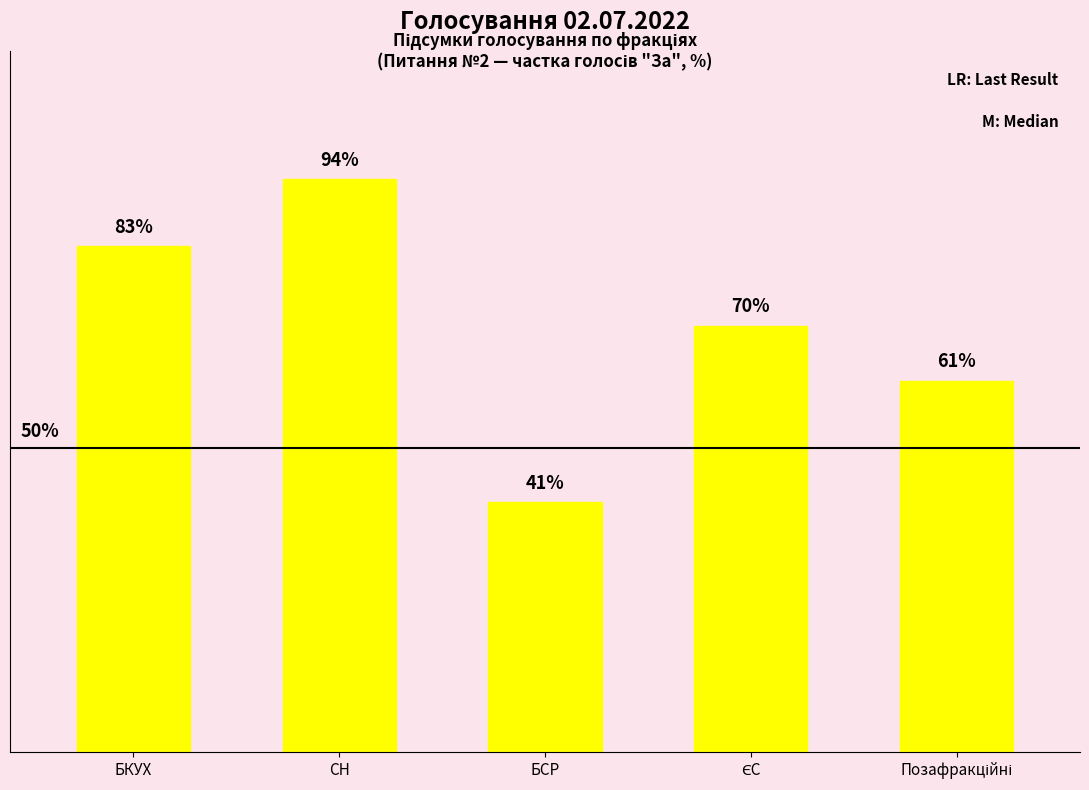

What is the label of the 1st bar from the left?

БКУХ